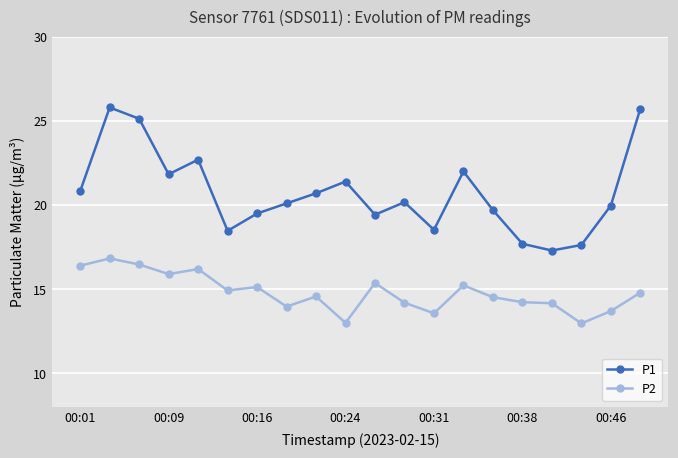

Rank the series by their average value, from highest to lowest.

P1, P2